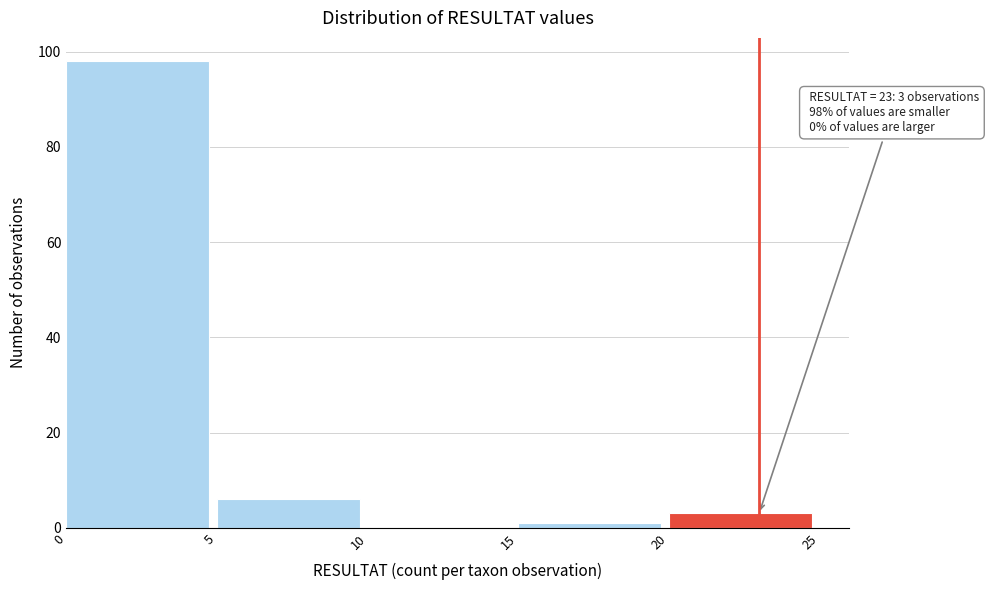

Over which range of the x-axis is the bar tallest?

0 to 5